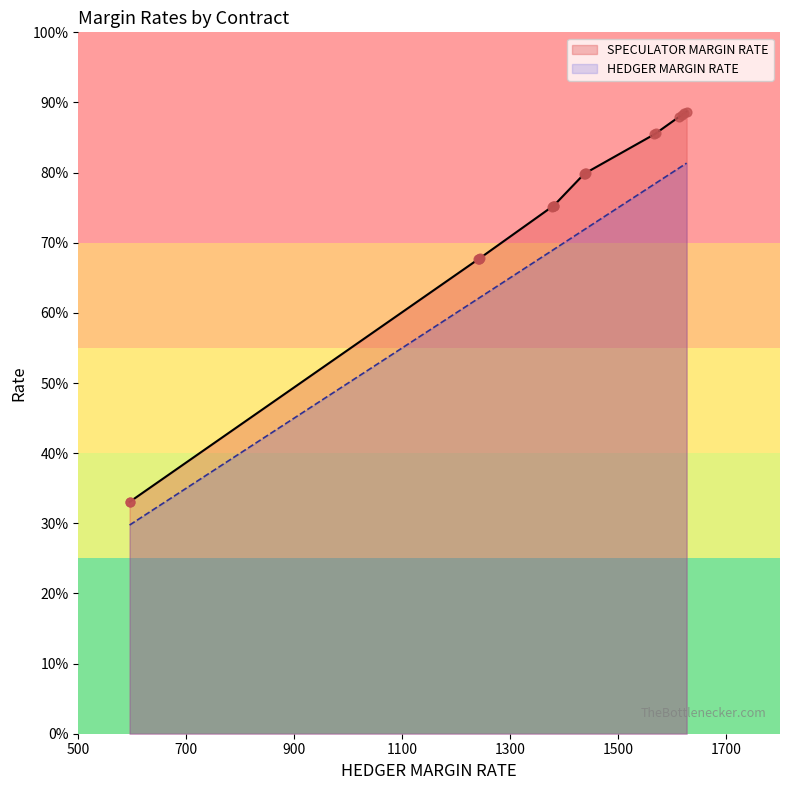

Is the value of HEDGER MARGIN RATE at 1570 greater than the value of SPECULATOR MARGIN RATE at 1244?

Yes